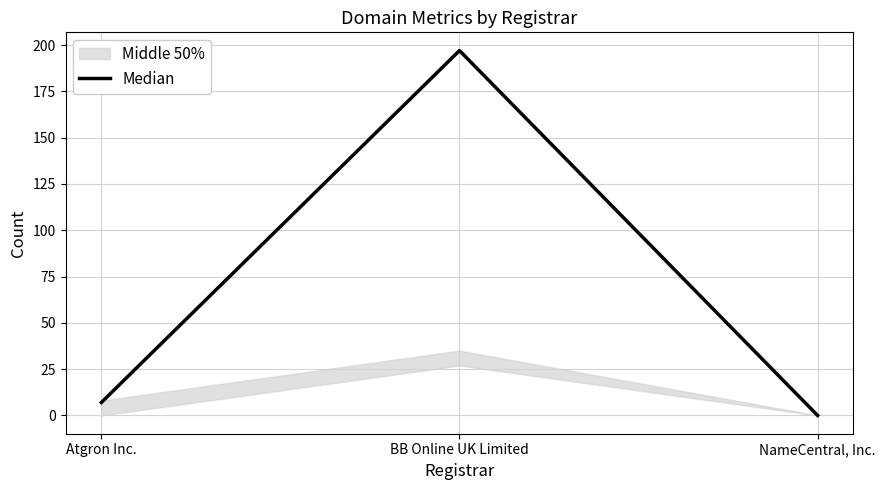

List the labels in order of value, smallest first.

NameCentral, Inc., Atgron Inc., BB Online UK Limited